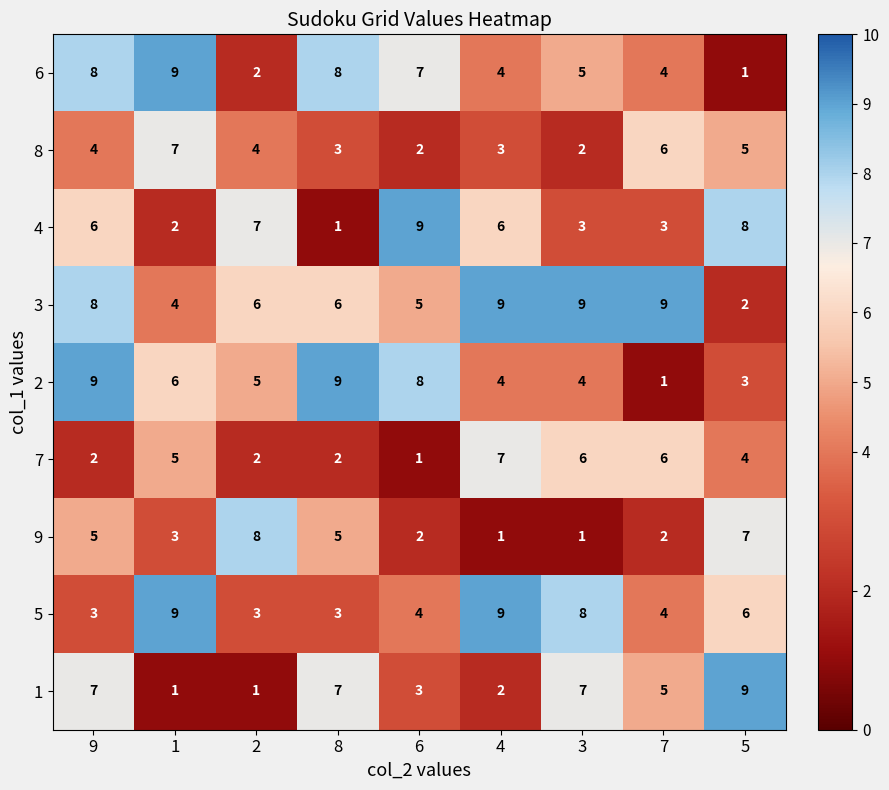

The value of 1 at 9 is 7. True or false?

True